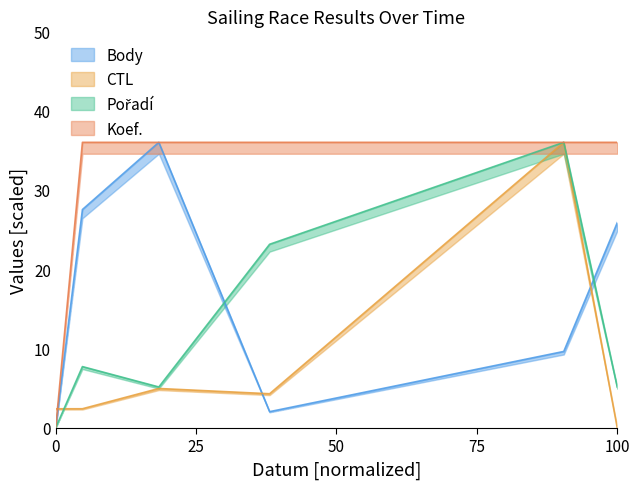

How many positive values does the Body series have?

5